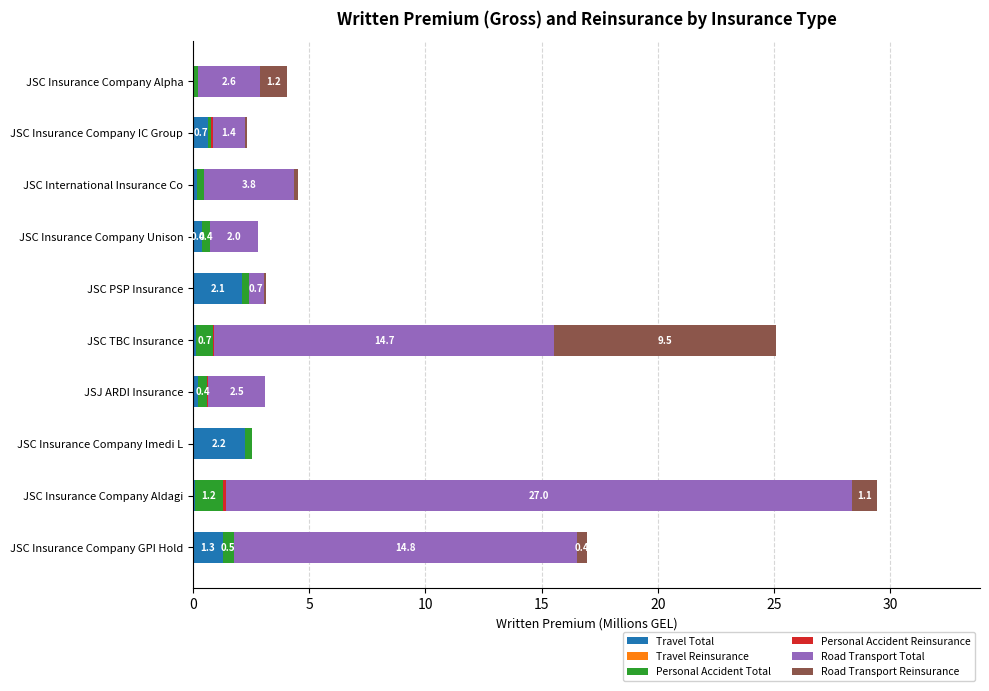

True or false: Travel Total has a value of 2.1 at JSC PSP Insurance.

True